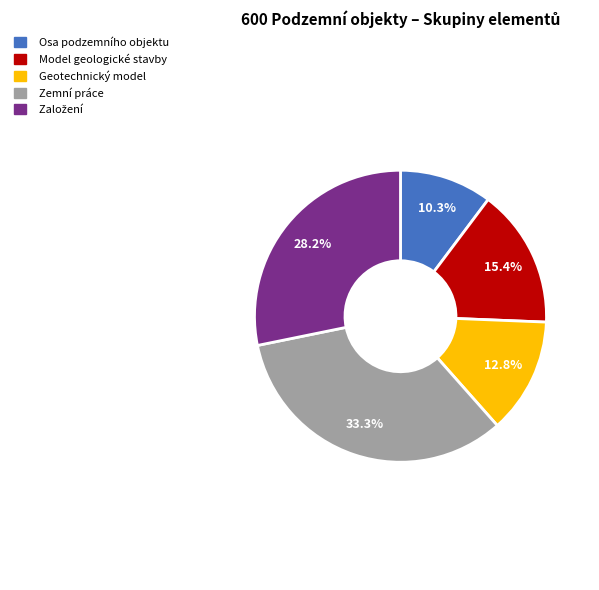

What is the ratio of the value at Zemní práce to the value at Geotechnický model?

2.6